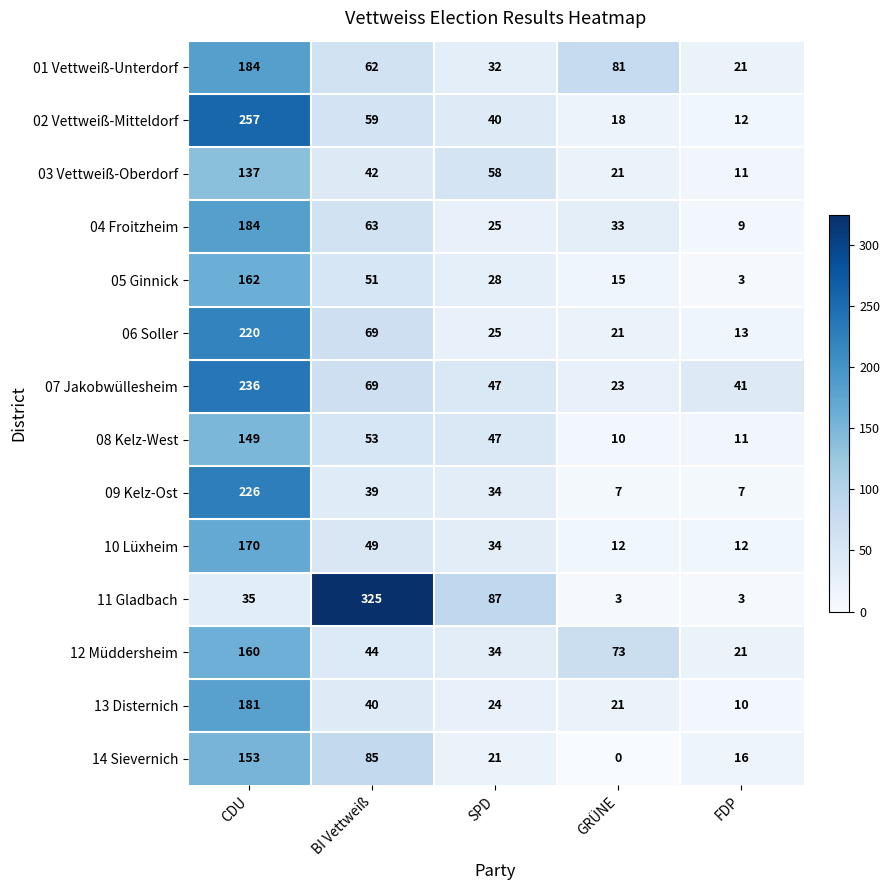

What is the difference between the maximum and minimum values in the 03 Vettweiß-Oberdorf series?

126